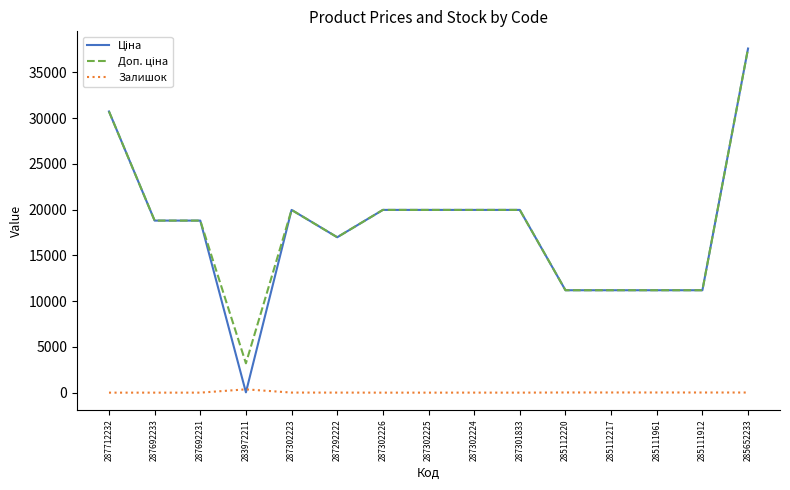

What is the greatest value displayed?

37593.6